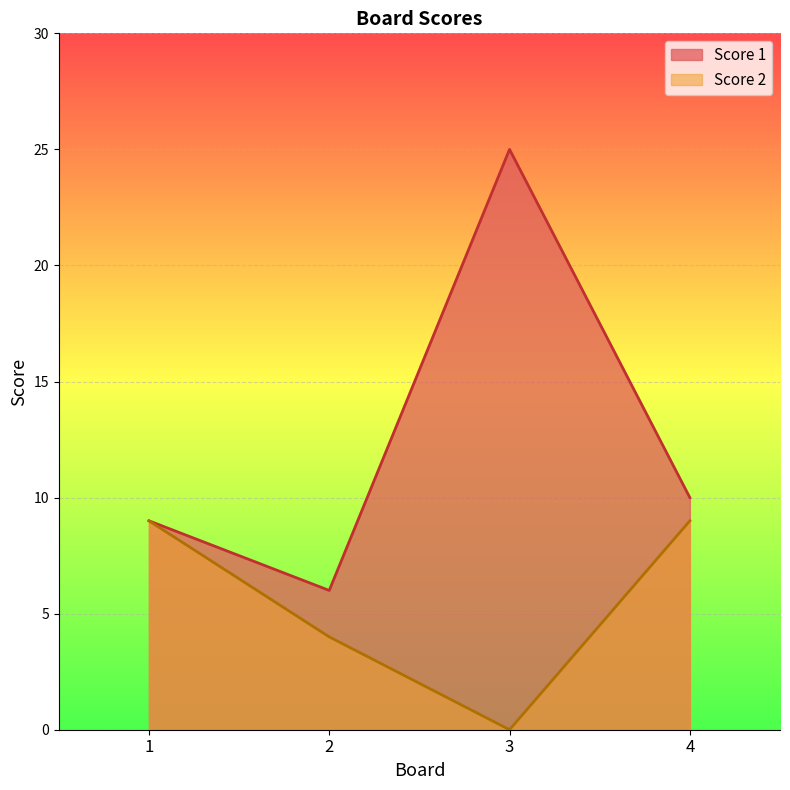

True or false: Score 2 and Score 1 intersect in this chart.

False